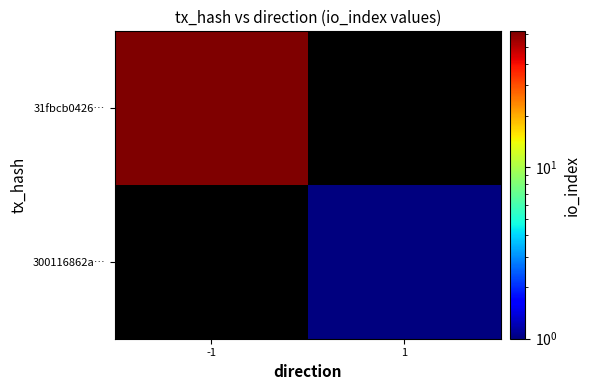

At how many categories does at least one series exceed 37?

1